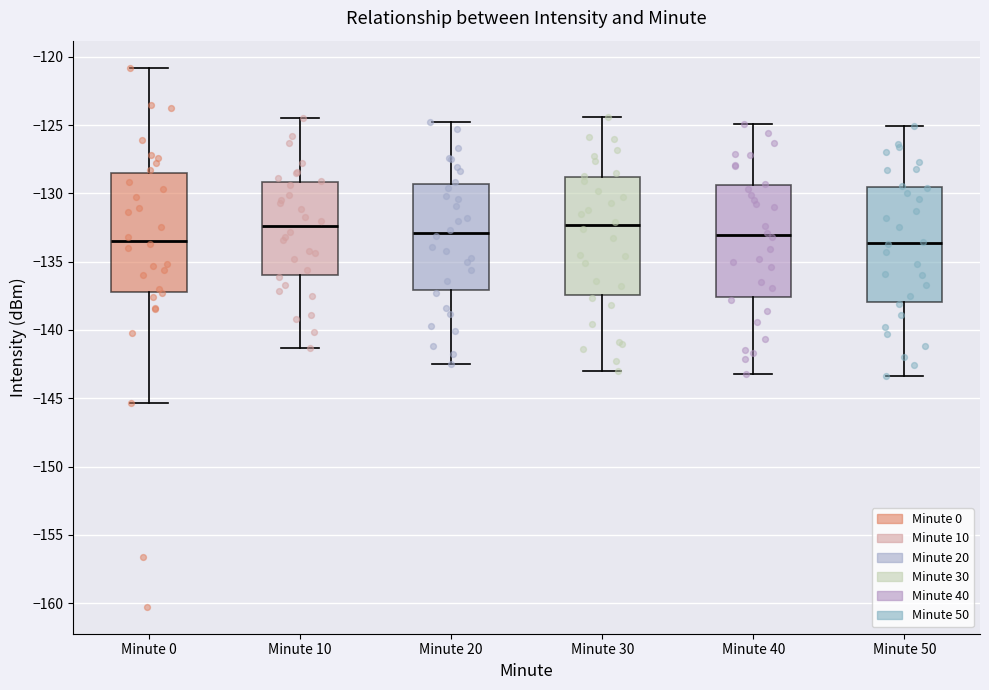

Reading left to right, read every box against the y-axis: the position of its median line, the range the box covers, and the ends of its whiskers. The values are not printed on the chart, so give them approximately, as read against the axis.

Minute 0: median -133.5, box -137.0 to -128.5, whiskers -145.5 to -121.0
Minute 10: median -132.5, box -136.0 to -129.0, whiskers -141.5 to -124.5
Minute 20: median -133.0, box -137.0 to -129.5, whiskers -142.5 to -125.0
Minute 30: median -132.5, box -137.5 to -129.0, whiskers -143.0 to -124.5
Minute 40: median -133.0, box -137.5 to -129.5, whiskers -143.0 to -125.0
Minute 50: median -133.5, box -138.0 to -129.5, whiskers -143.5 to -125.0